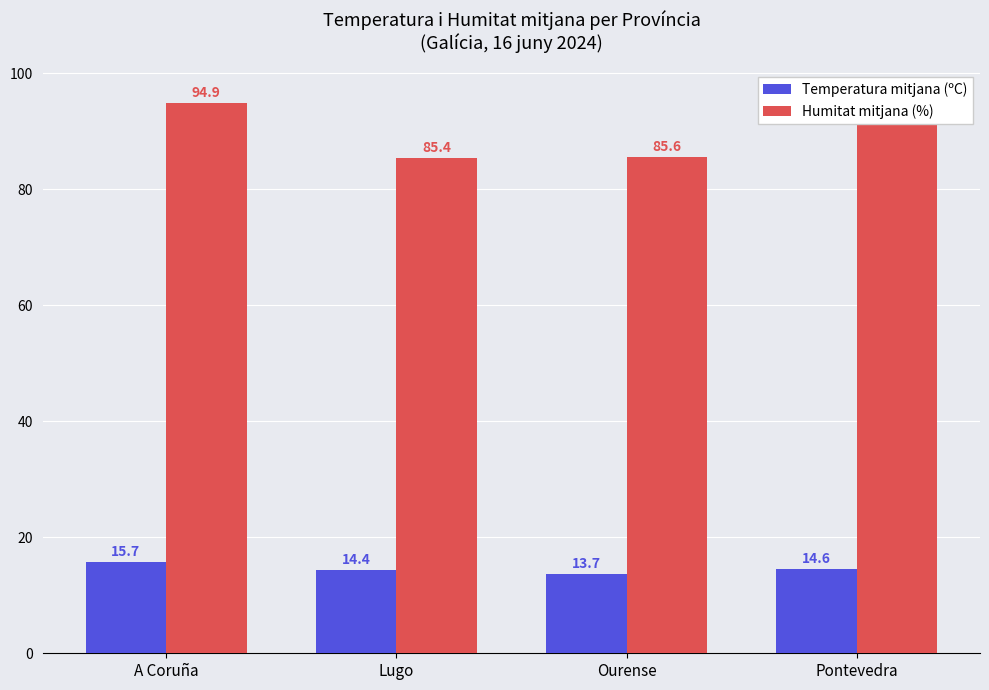

How many distinct data groups are displayed?

2